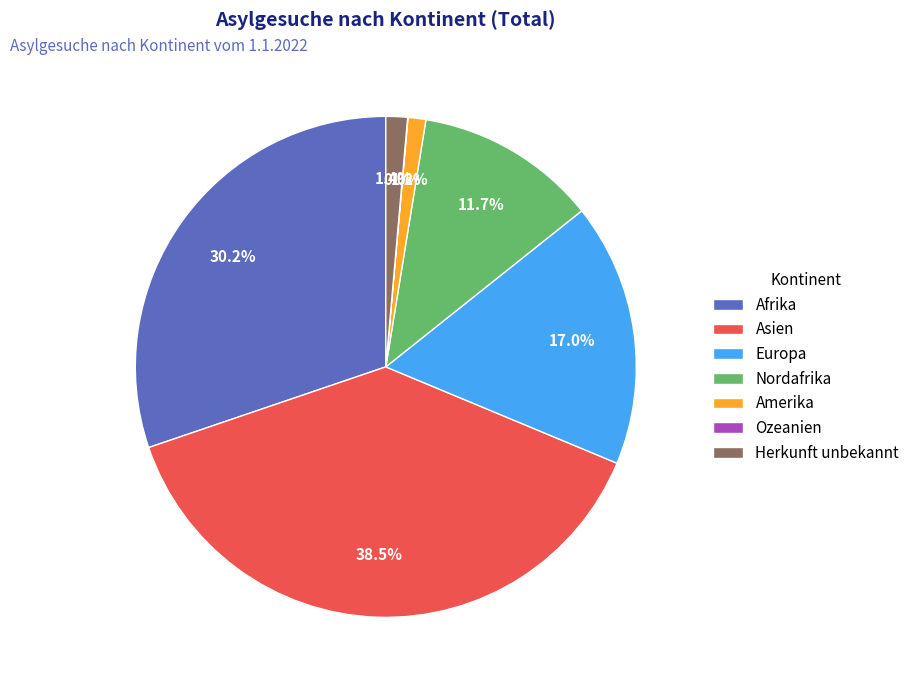

To the nearest percent, what is the difference between the Europa and Amerika slice percentages?

16%